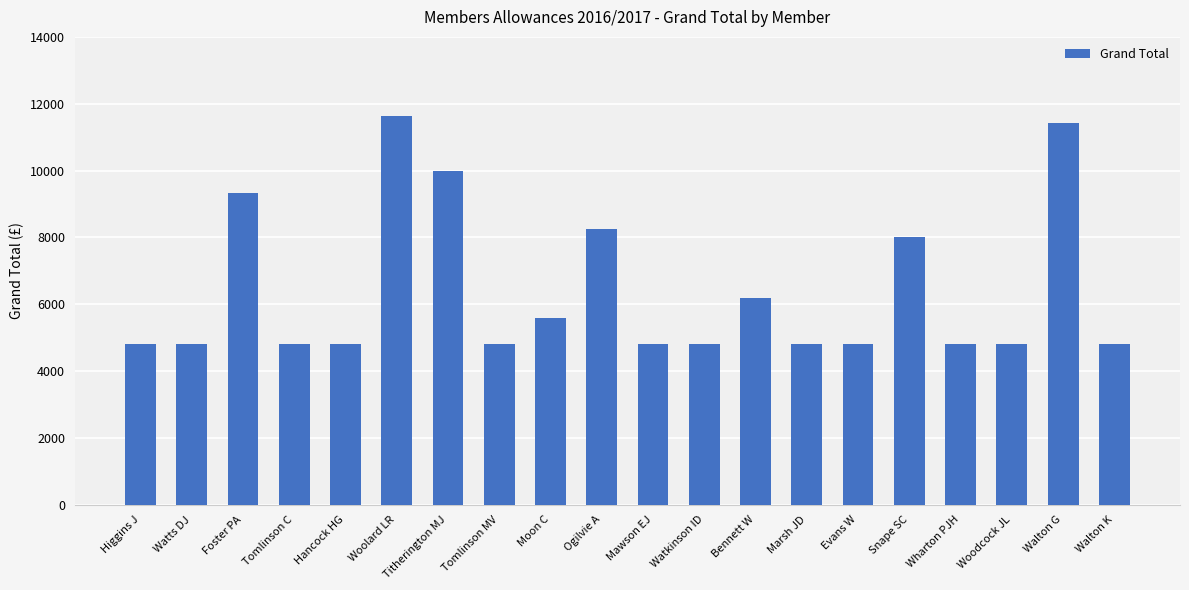

What is the minimum value shown in the chart?

4821.3